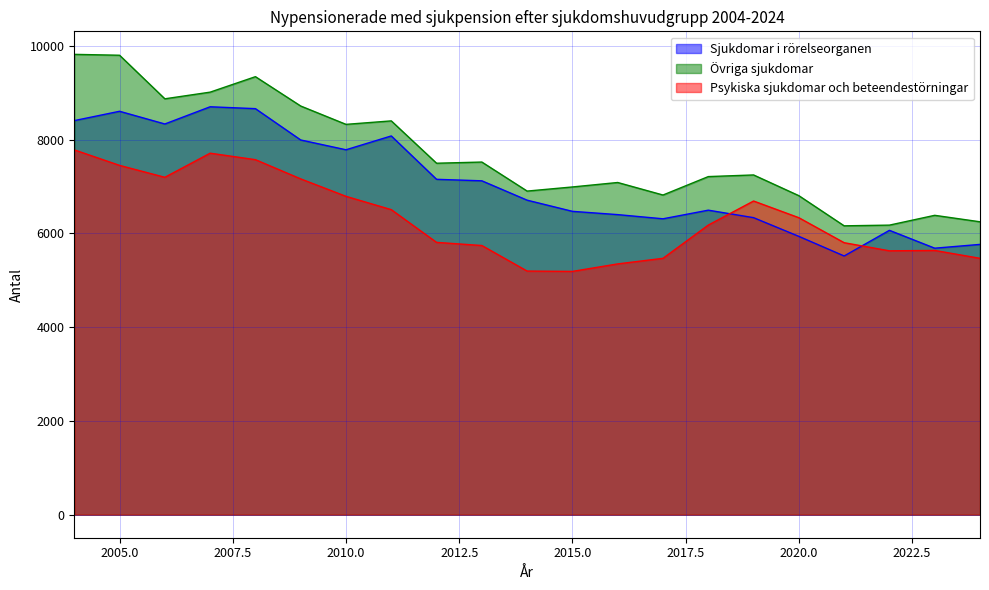

Reading right to left, transcribe all the data shown in this chart.

Sjukdomar i rörelseorganen: 5765	5684	6065	5518	5936	6335	6495	6311	6400	6470	6708	7121	7153	8078	7783	7992	8660	8700	8333	8604	8405
Övriga sjukdomar: 6247	6385	6176	6161	6804	7246	7211	6818	7085	6990	6902	7521	7496	8399	8325	8716	9342	9012	8870	9799	9818
Psykiska sjukdomar och beteendestörningar: 5468	5636	5628	5801	6334	6690	6177	5468	5349	5189	5196	5741	5808	6506	6790	7162	7572	7710	7196	7450	7781